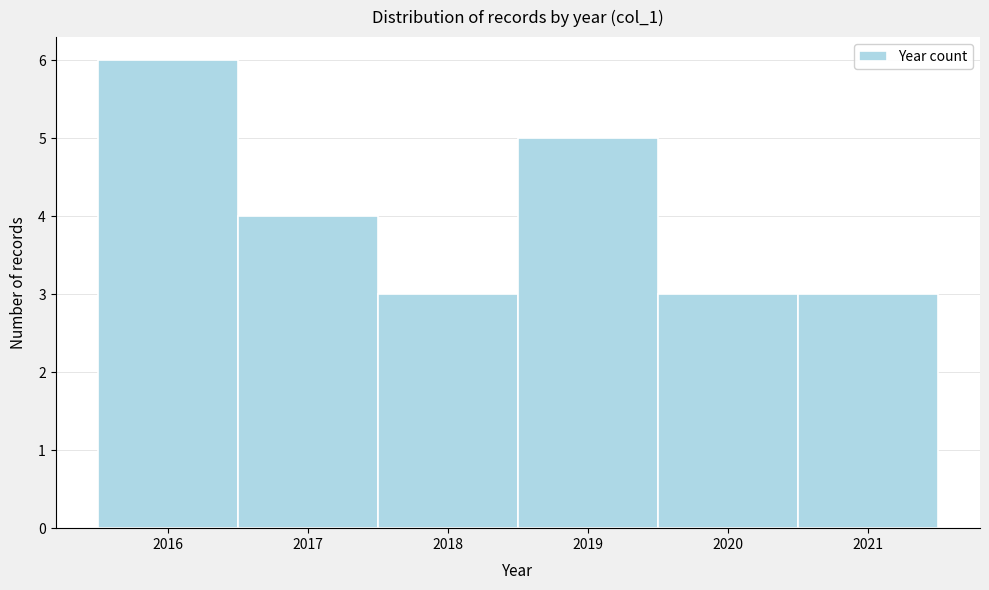

Which range on the x-axis has the tallest bar?

2015.5 to 2016.5